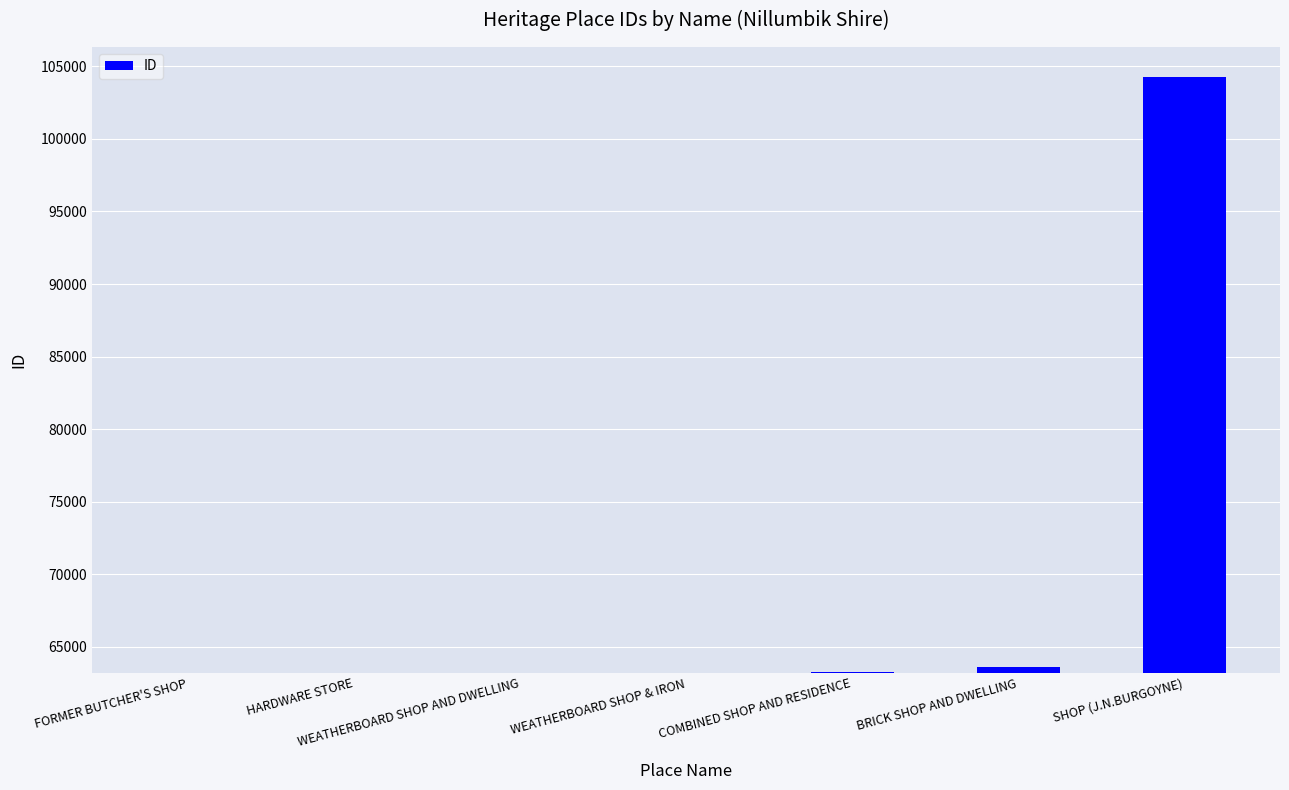

List the labels in order of value, smallest first.

FORMER BUTCHER'S SHOP, HARDWARE STORE, WEATHERBOARD SHOP AND DWELLING, WEATHERBOARD SHOP & IRON, COMBINED SHOP AND RESIDENCE, BRICK SHOP AND DWELLING, SHOP (J.N.BURGOYNE)